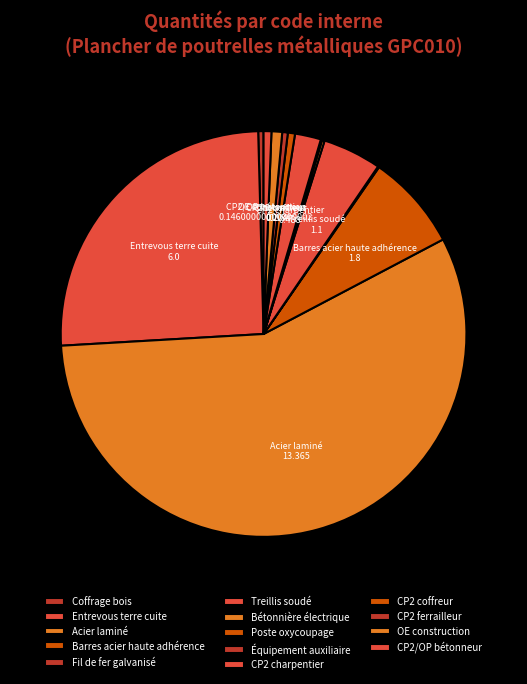

Which slice is the largest?

Acier laminé